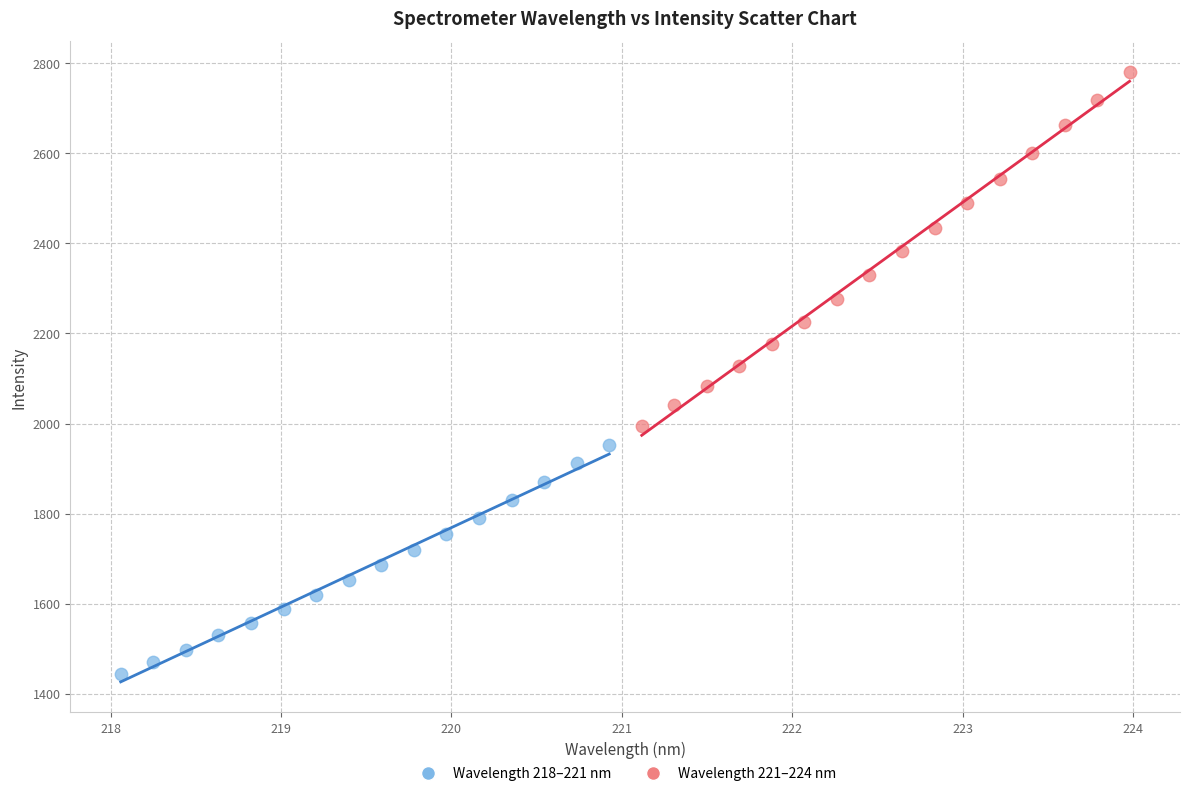

Which series reaches the minimum Y coordinate?

Wavelength 218–221 nm